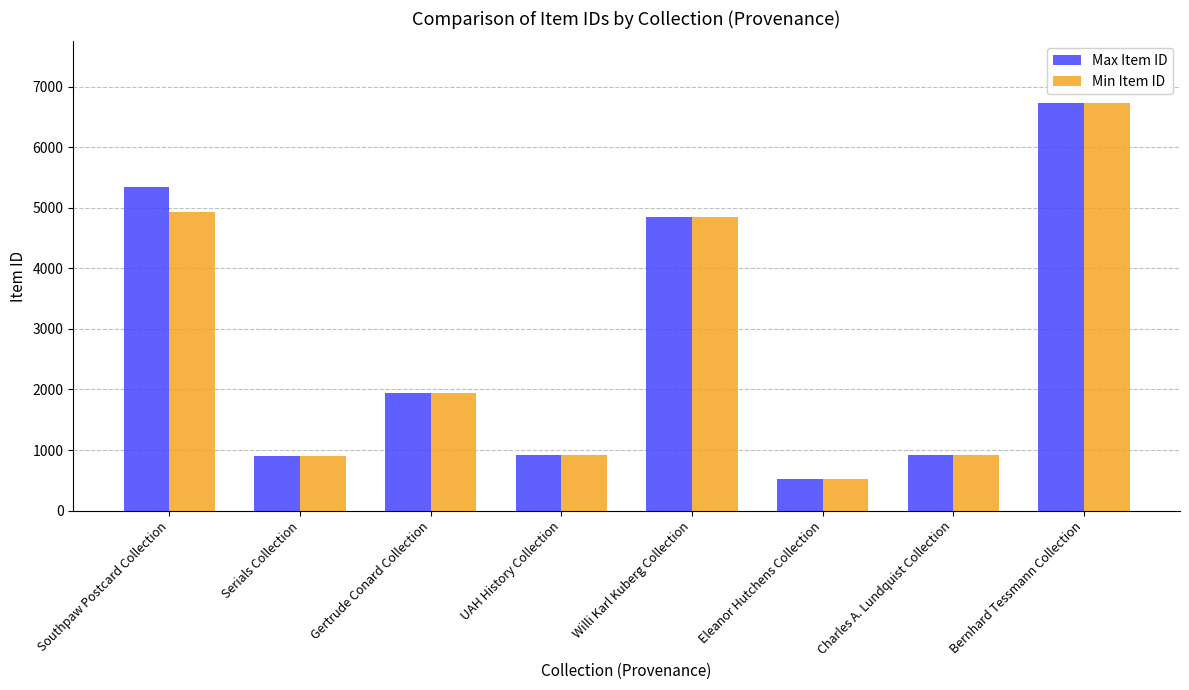

What is the difference between the second highest and minimum values in the Max Item ID series?

4822